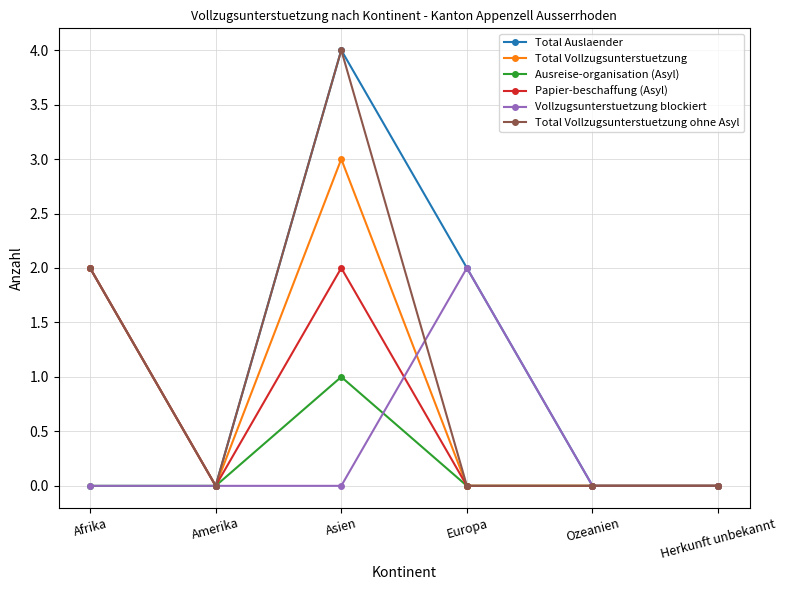

Where is Total Vollzugsunterstuetzung ohne Asyl nearest to the value 2?

Afrika